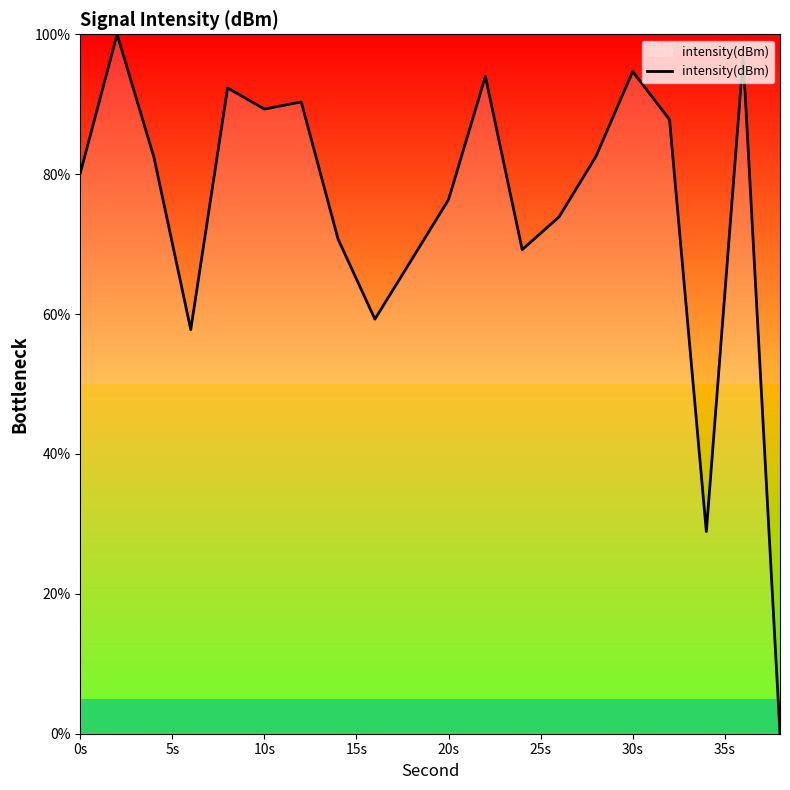

What is the maximum value shown in the chart?

100.0